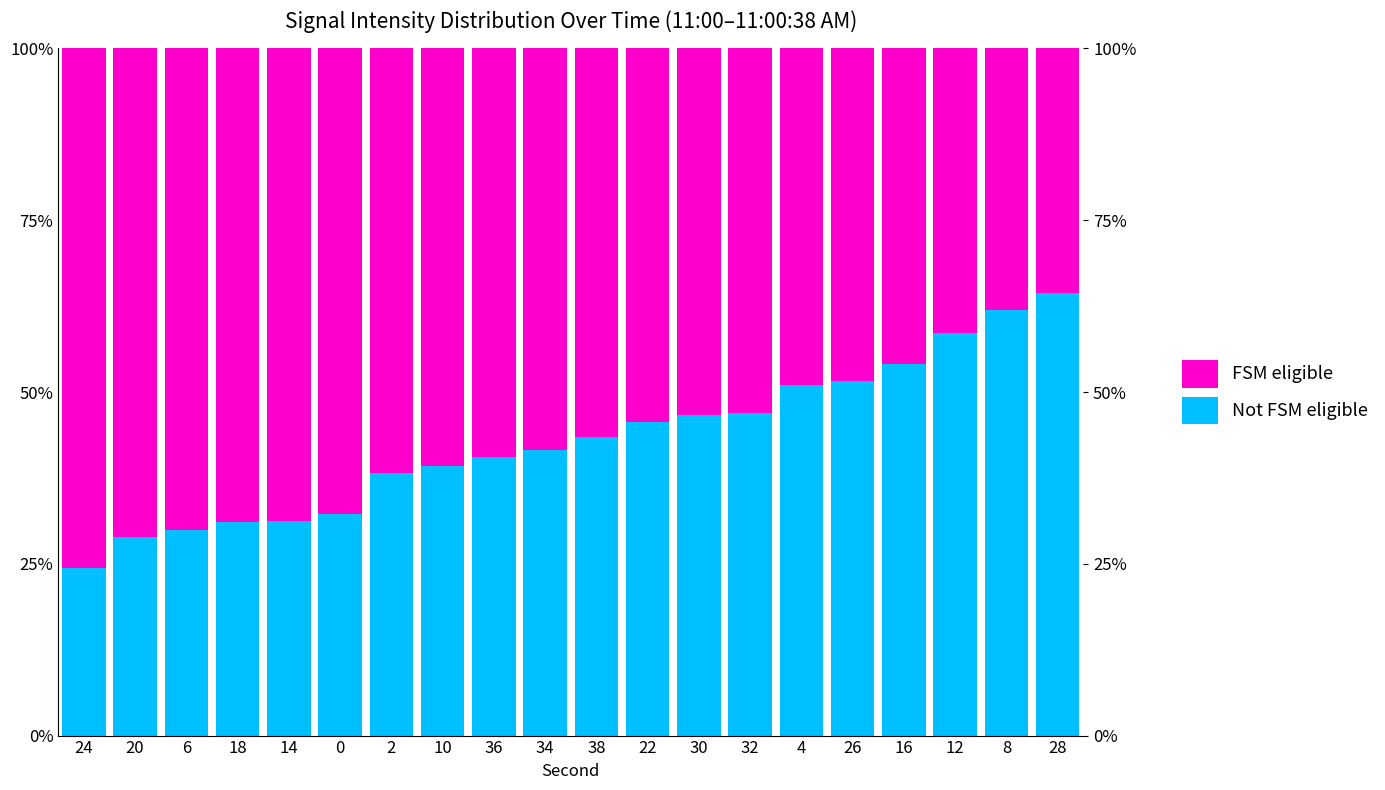

What is the value of the FSM eligible bar at the 15th from the left?

48.9